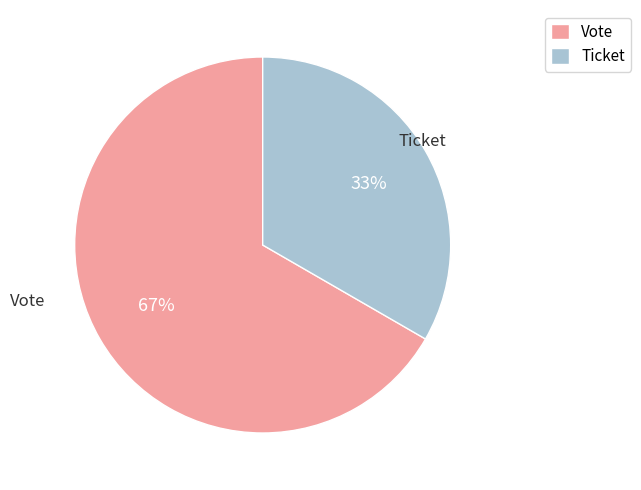

Is it true that Ticket is 1% of the pie?

False